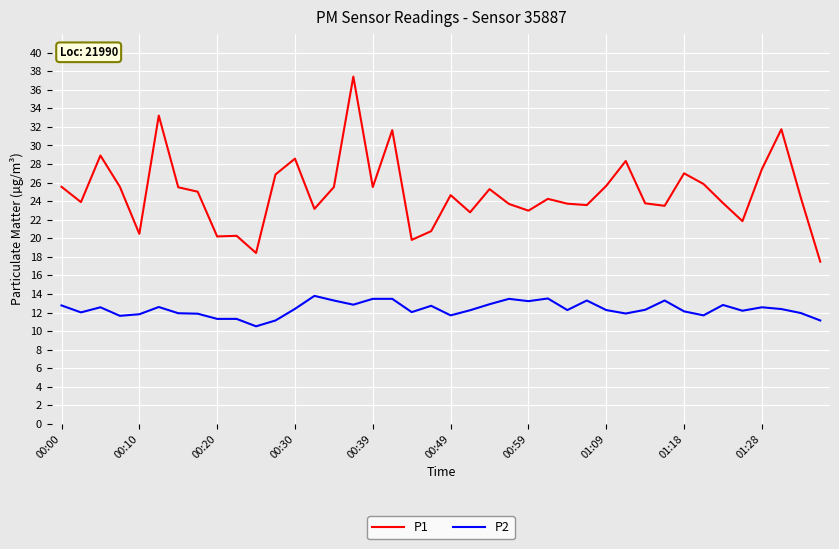

List the series in order of their peak value, lowest first.

P2, P1